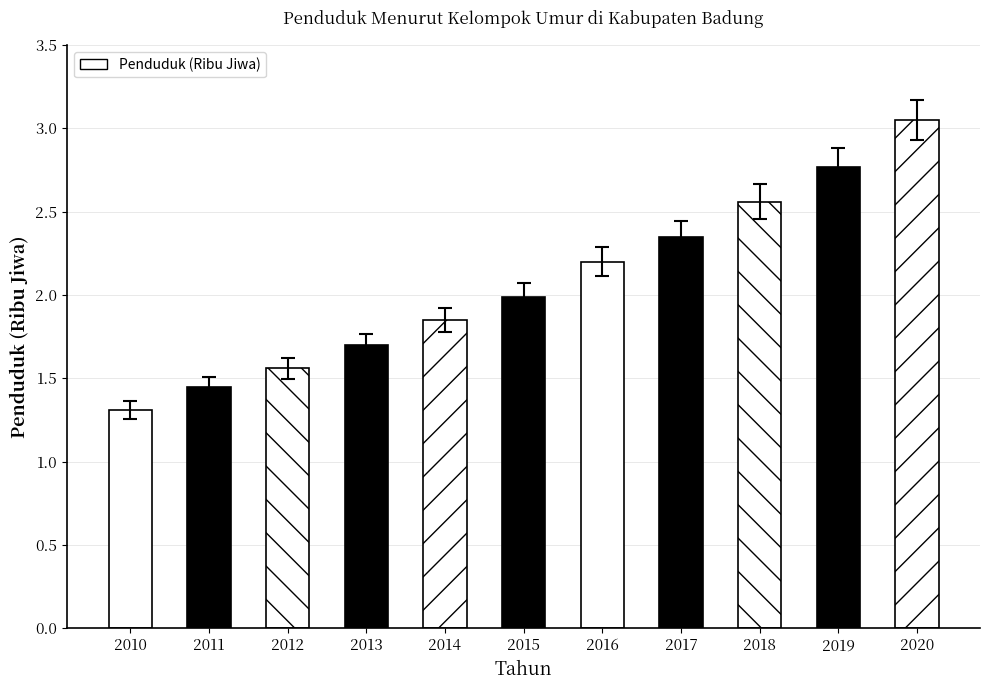

List the labels in order of value, smallest first.

2010, 2011, 2012, 2013, 2014, 2015, 2016, 2017, 2018, 2019, 2020